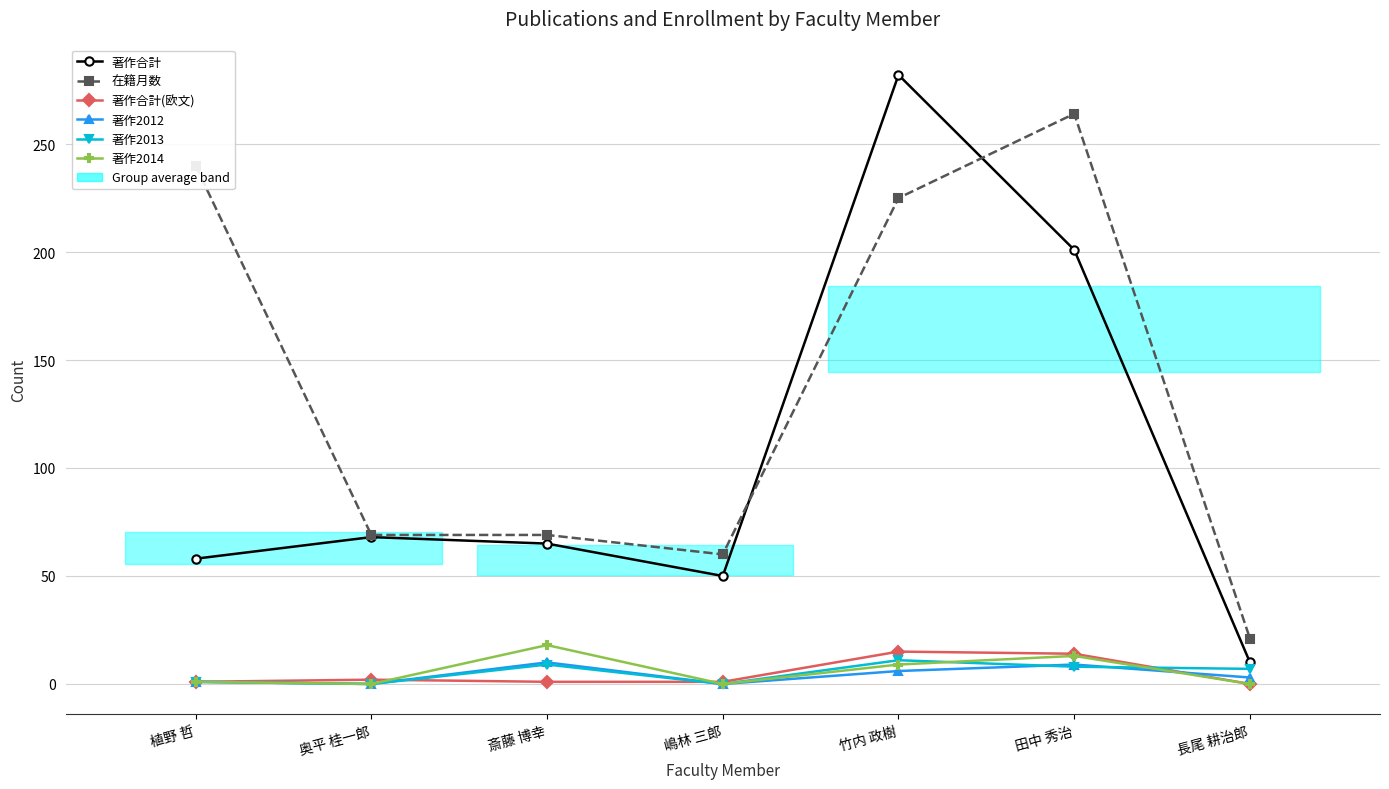

What is the average value of the 著作合計 series?

105